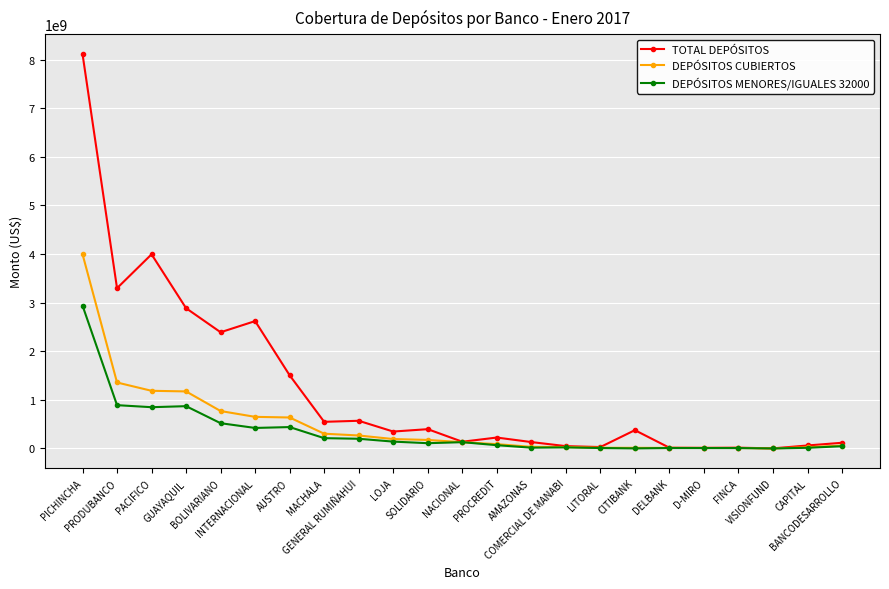

What are all the series names shown in the legend?

TOTAL DEPÓSITOS, DEPÓSITOS CUBIERTOS, DEPÓSITOS MENORES/IGUALES 32000